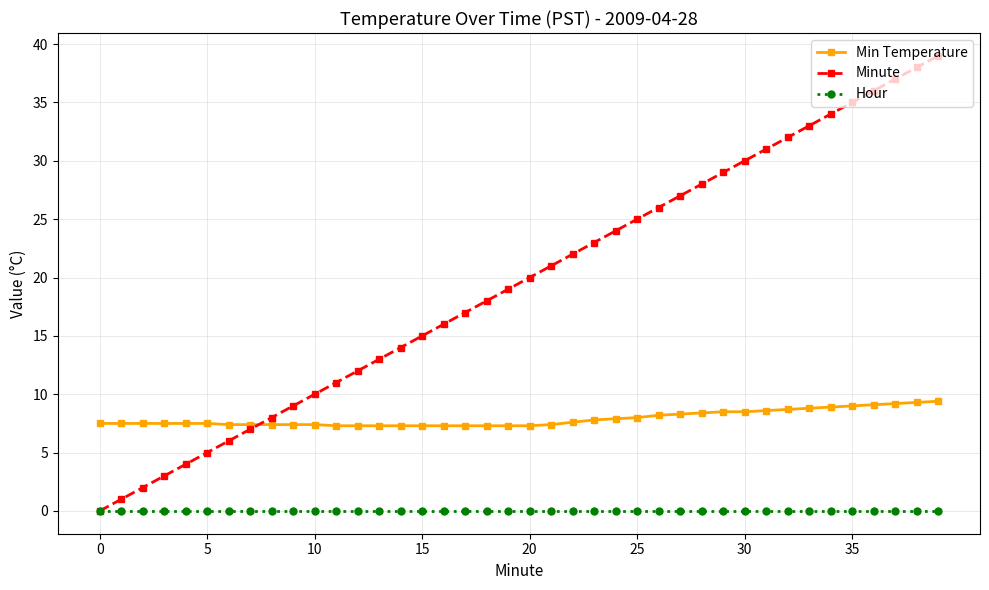

What is the average value of the Min Temperature series?

7.9